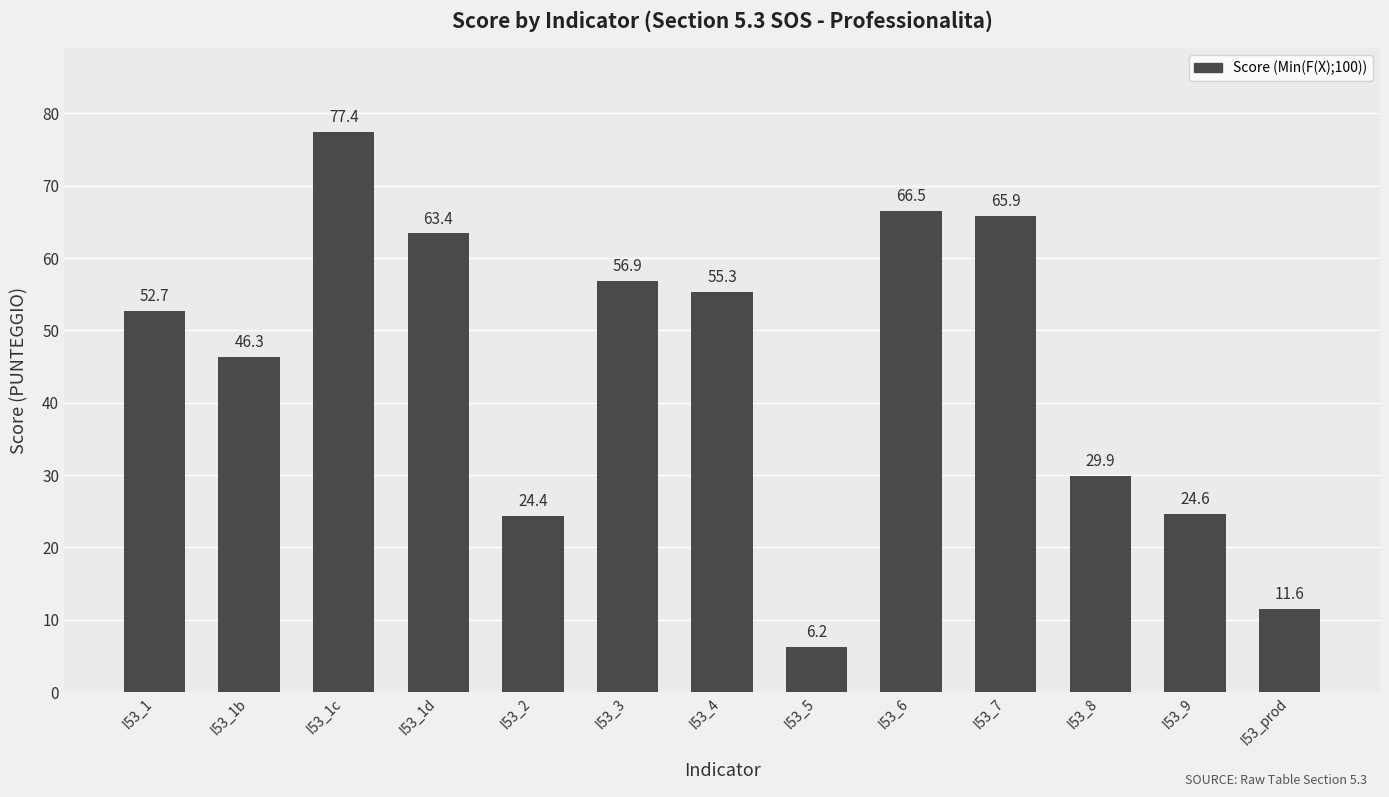

The value at I53_1d is 87.7. True or false?

False